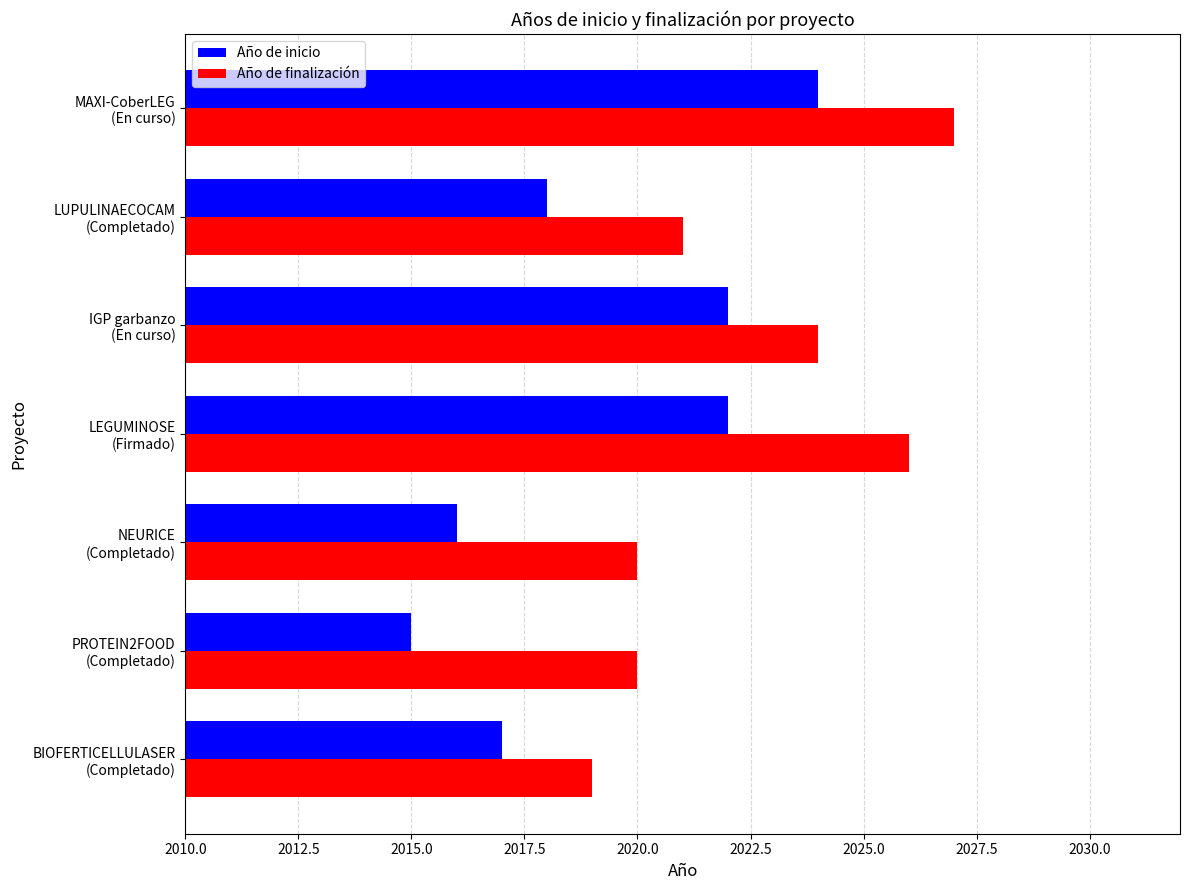

What is the lowest value of the Año de inicio series?

2015